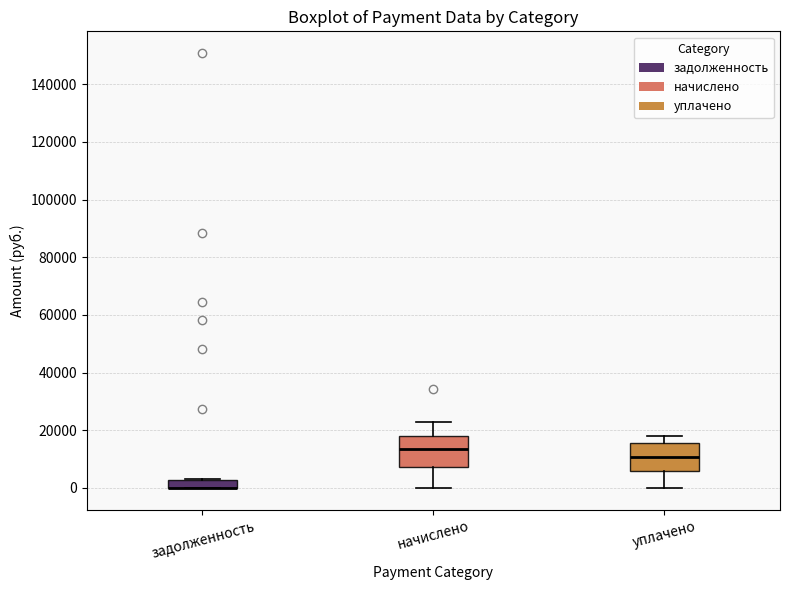

Where is the lower edge of the box for уплачено on the y-axis? The values are not printed on the chart, so give them approximately, as read against the axis.

6000